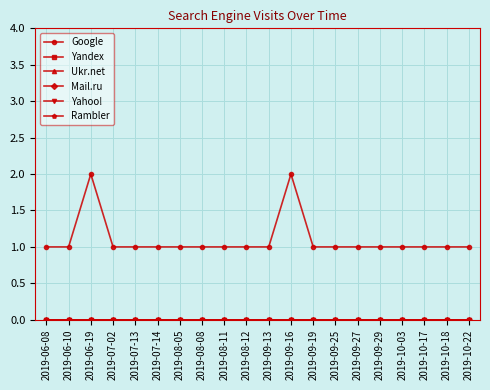

Between 2019-09-16 and 2019-08-08, which is larger?

2019-09-16